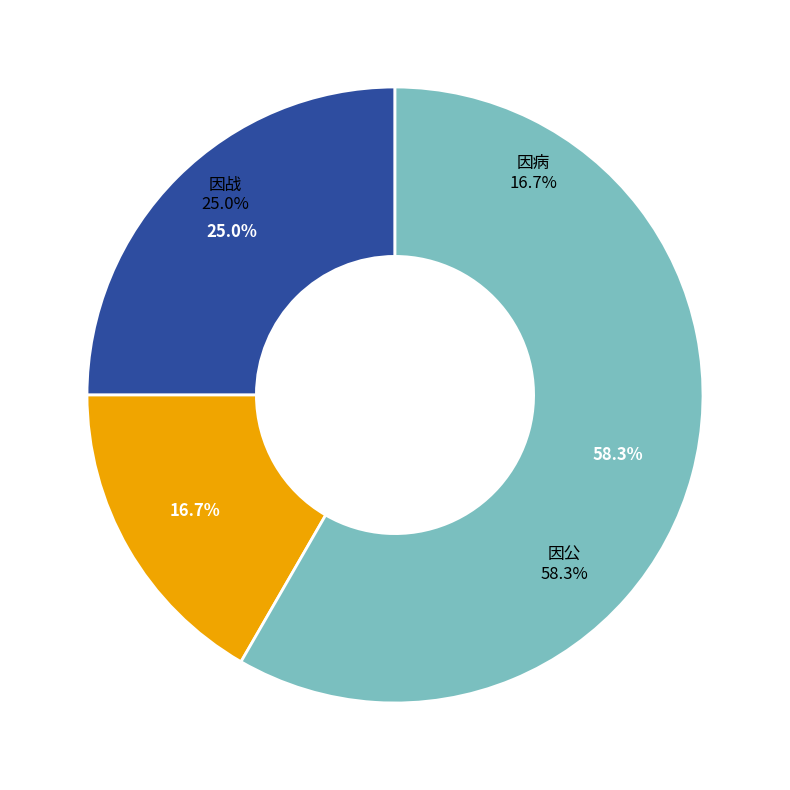

Is it true that 因战 is 20% of the pie?

False